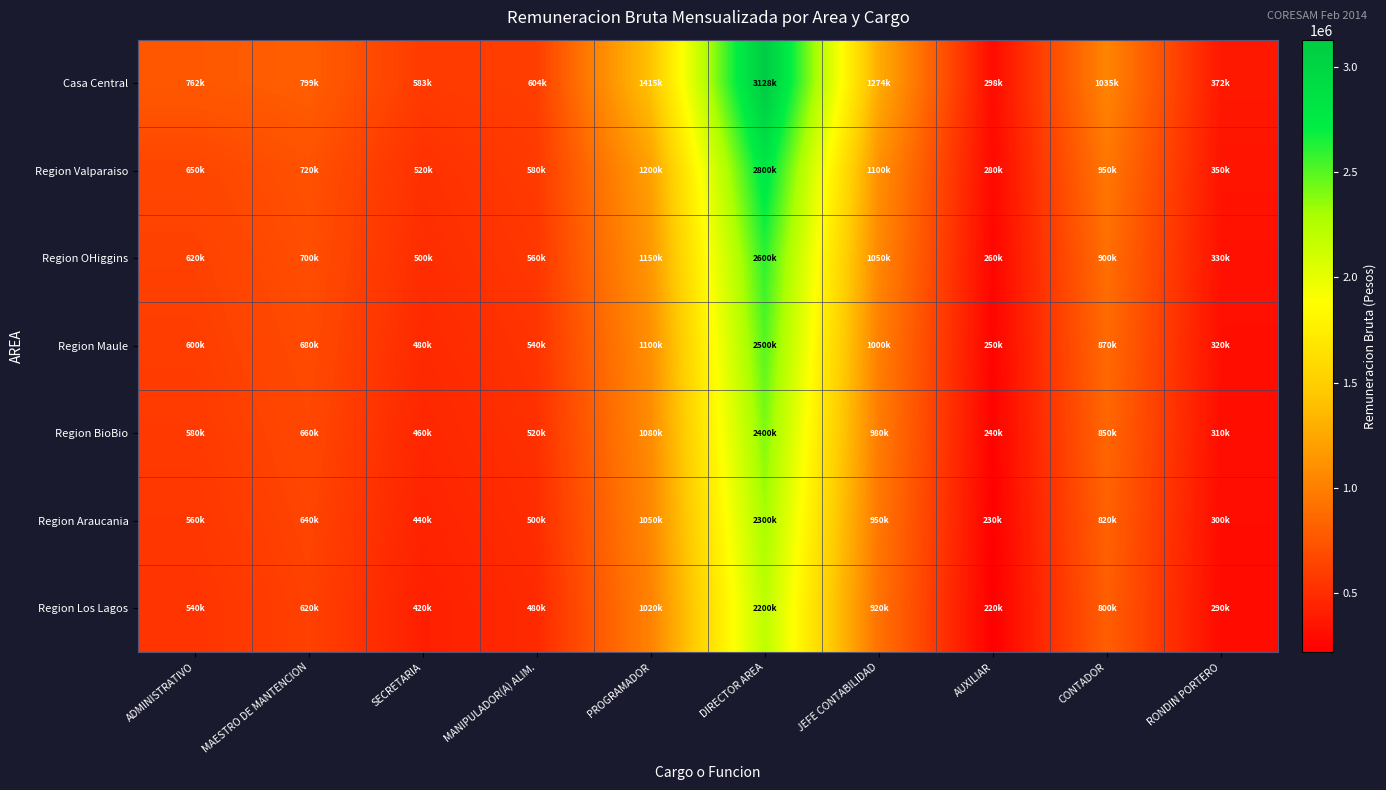

List the series in order of their peak value, lowest first.

Region Los Lagos, Region Araucania, Region BioBio, Region Maule, Region OHiggins, Region Valparaiso, Casa Central